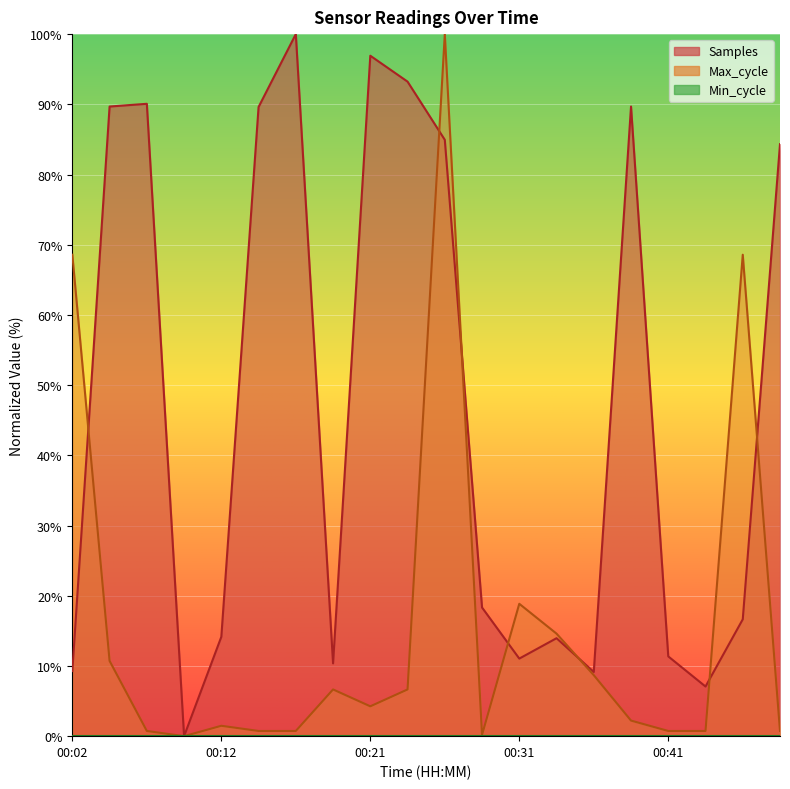

At how many categories does at least one series exceed 85?

8